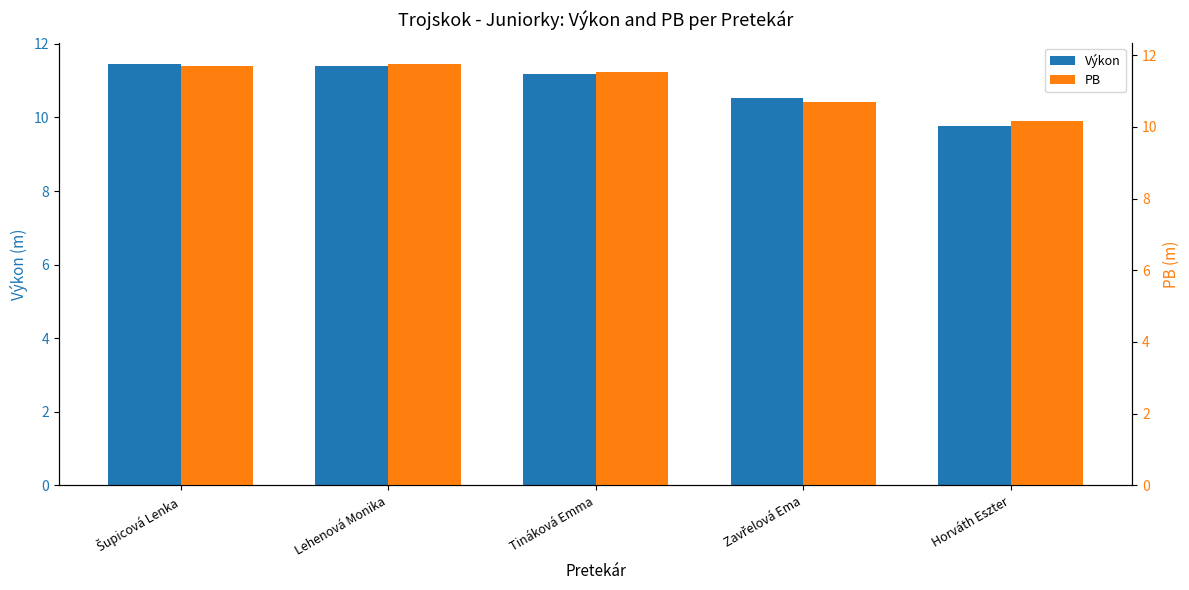

What is the label of the 4th bar from the left?

Zavřelová Ema